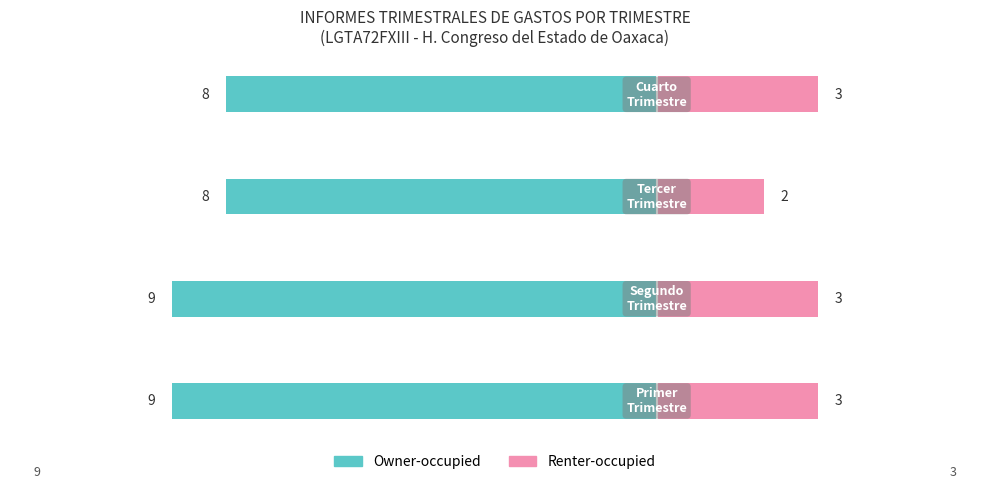

What is the value of the Renter-occupied bar at the 2nd from the left?

3